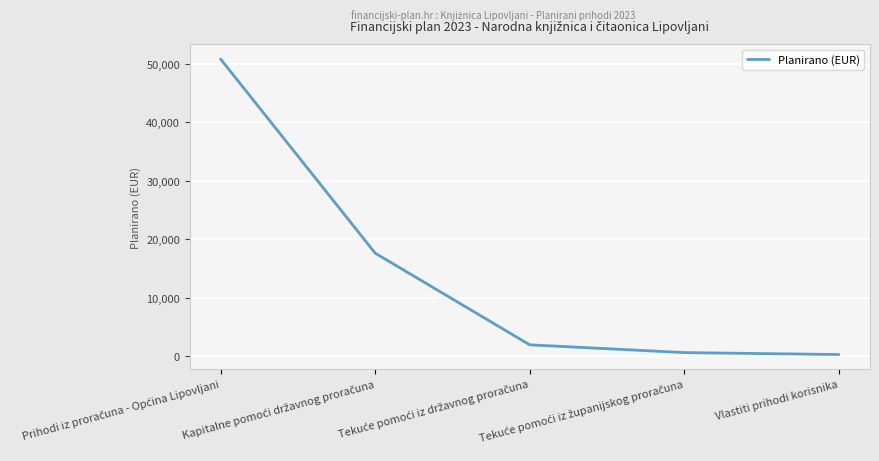

Reading left to right, what are all the values shown in this chart?

50809	17653	1991	664	332